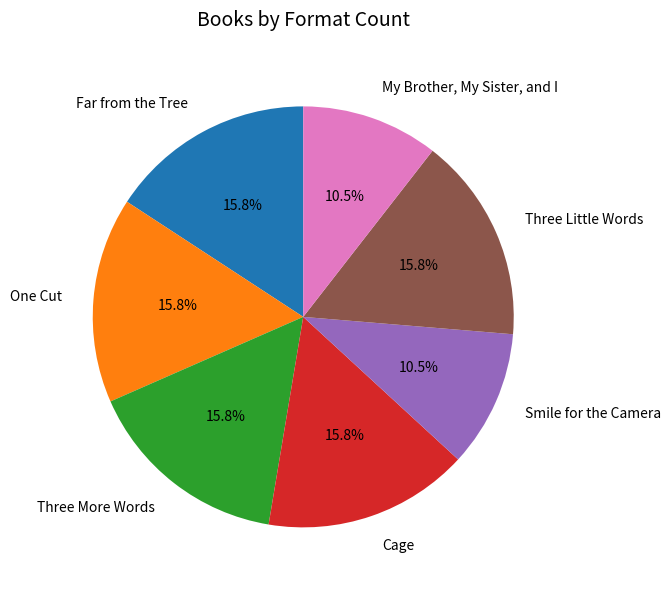

To the nearest percent, what is the difference between the One Cut and Smile for the Camera slice percentages?

5%